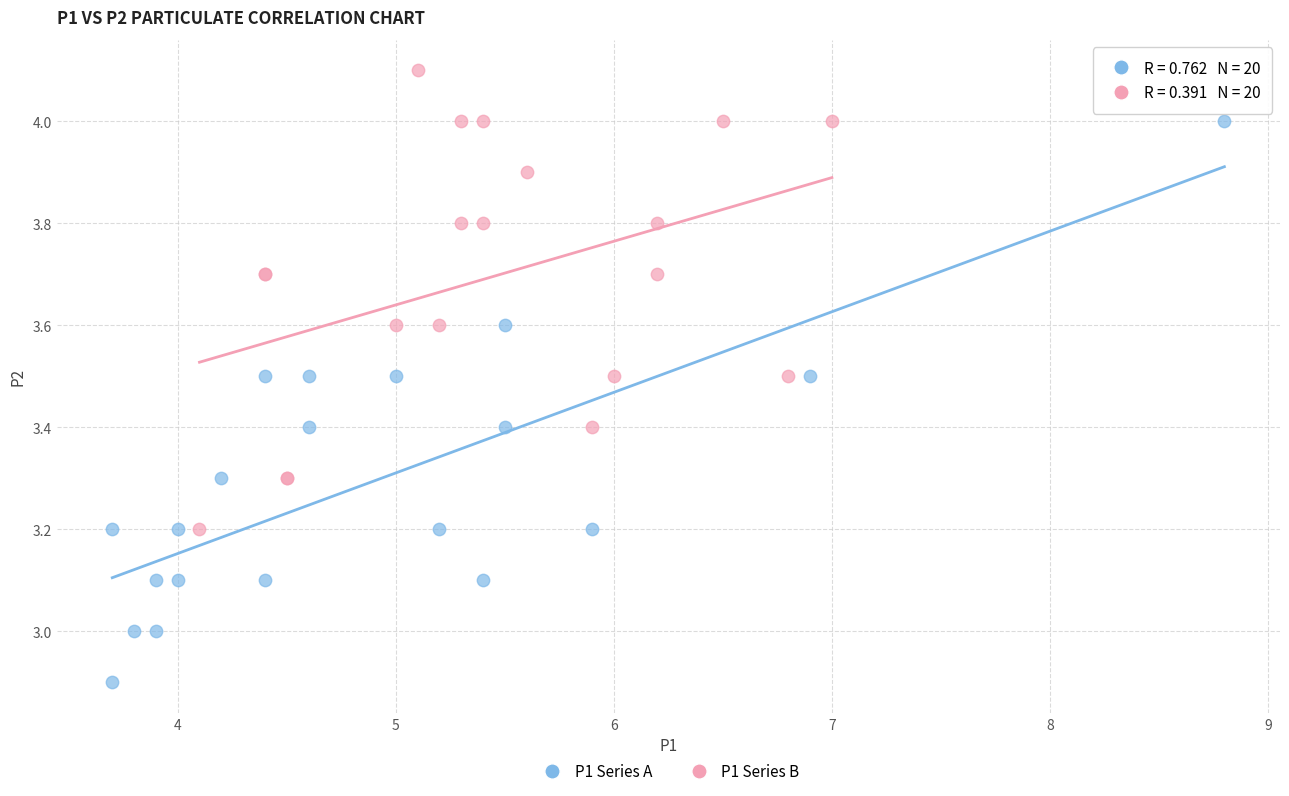

Which series contains the lowest Y value?

P1 Series A